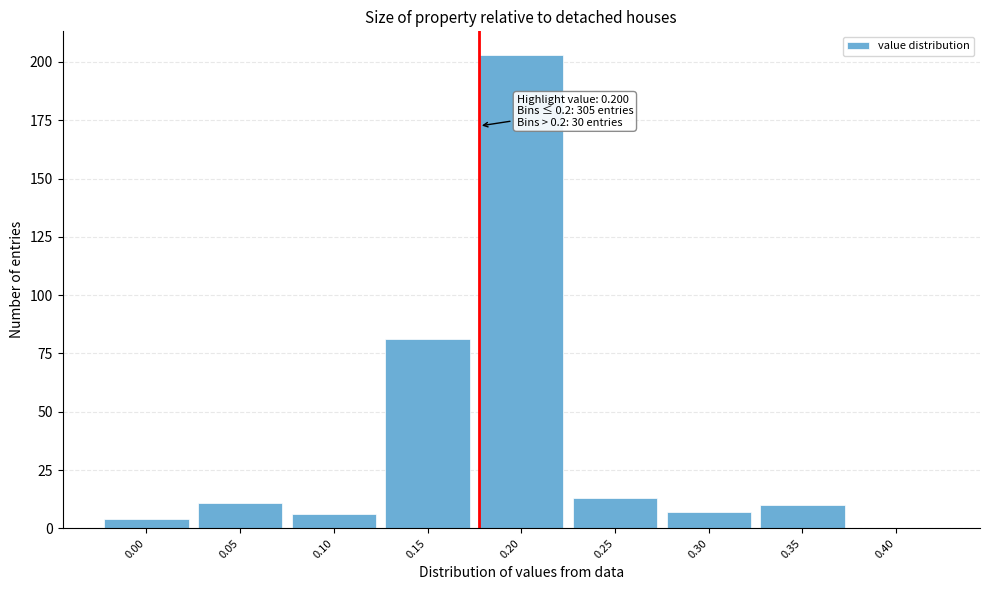

Reading left to right, transcribe all the data shown in this chart.

0.00=4	0.05=11	0.10=6	0.15=81	0.20=203	0.25=13	0.30=7	0.35=10	0.40=0